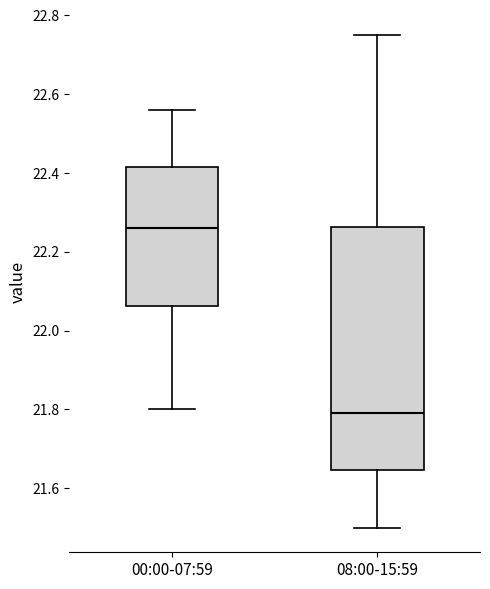

Reading left to right, read every box against the y-axis: the position of its median line, the range the box covers, and the ends of its whiskers. The values are not printed on the chart, so give them approximately, as read against the axis.

00:00-07:59: median 22.26, box 22.06 to 22.42, whiskers 21.80 to 22.56
08:00-15:59: median 21.80, box 21.64 to 22.26, whiskers 21.50 to 22.76